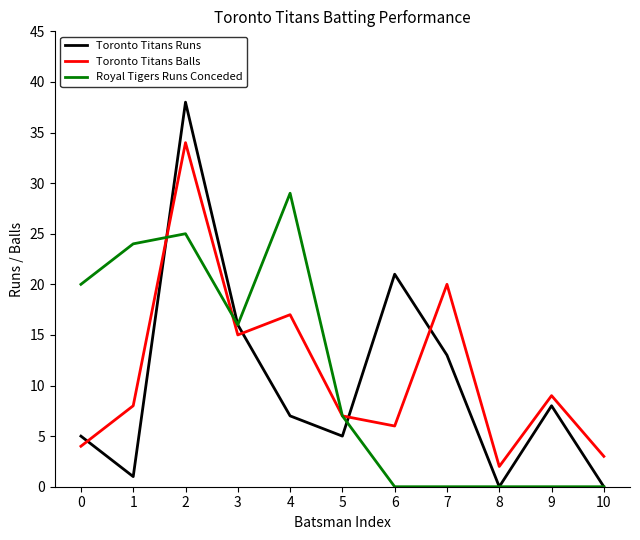

Which series has the widest spread of values?

Toronto Titans Runs